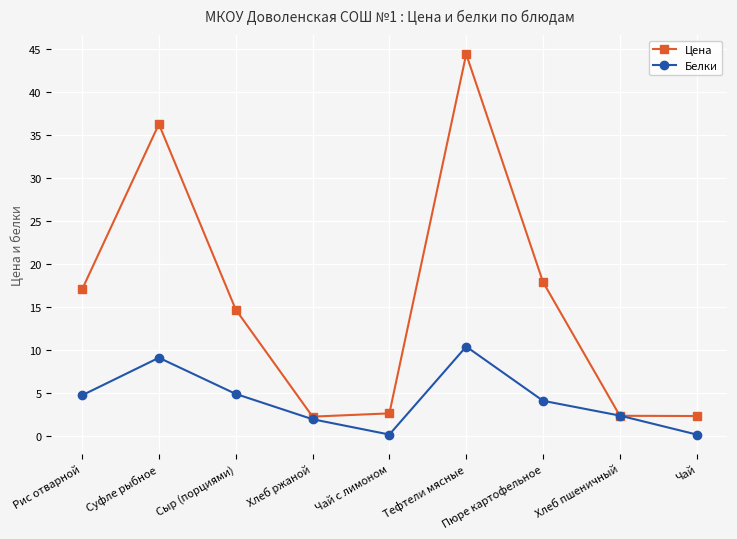

What is the sum of the Цена values at Тефтели мясные and Рис отварной?

61.4